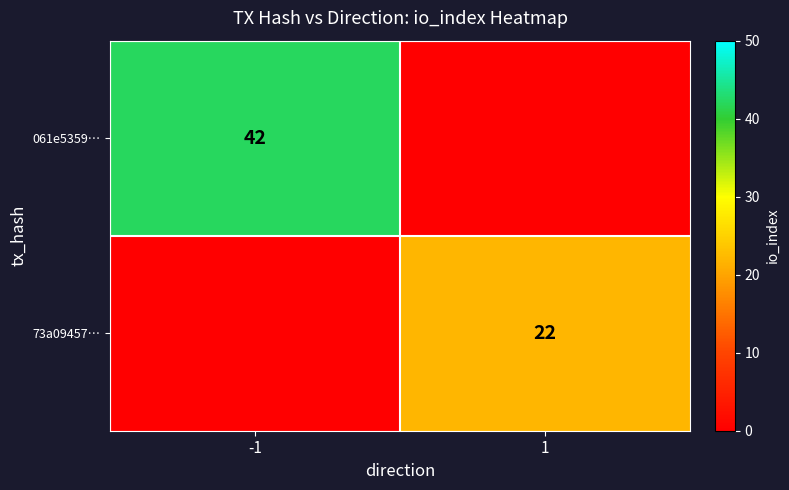

True or false: 73a09457… has a value of 12 at 1.

False